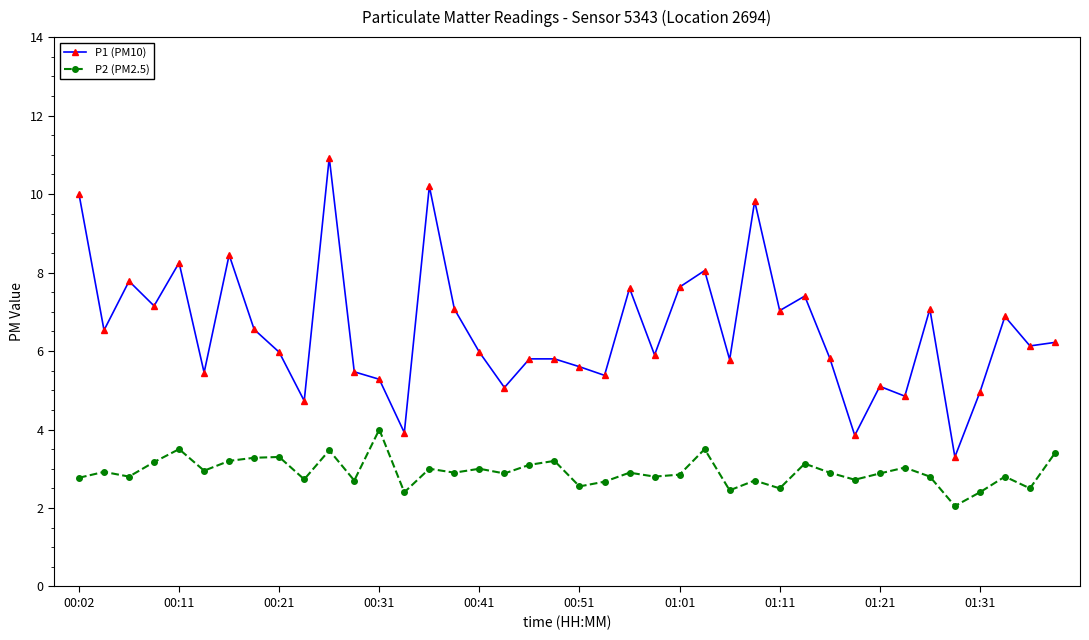

True or false: P1 (PM10) and P2 (PM2.5) cross at least once.

False